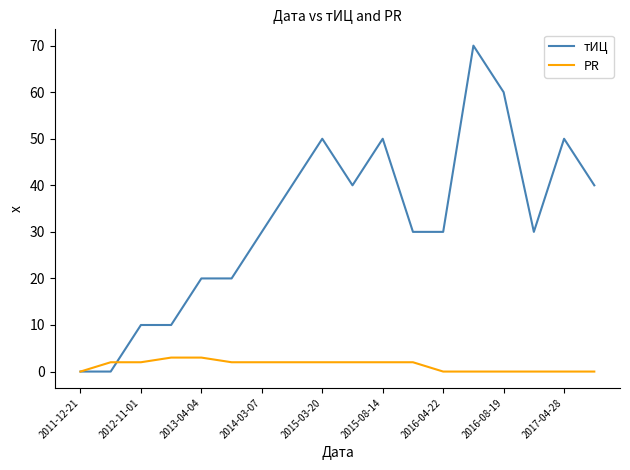

True or false: PR and тИЦ cross at least once.

True